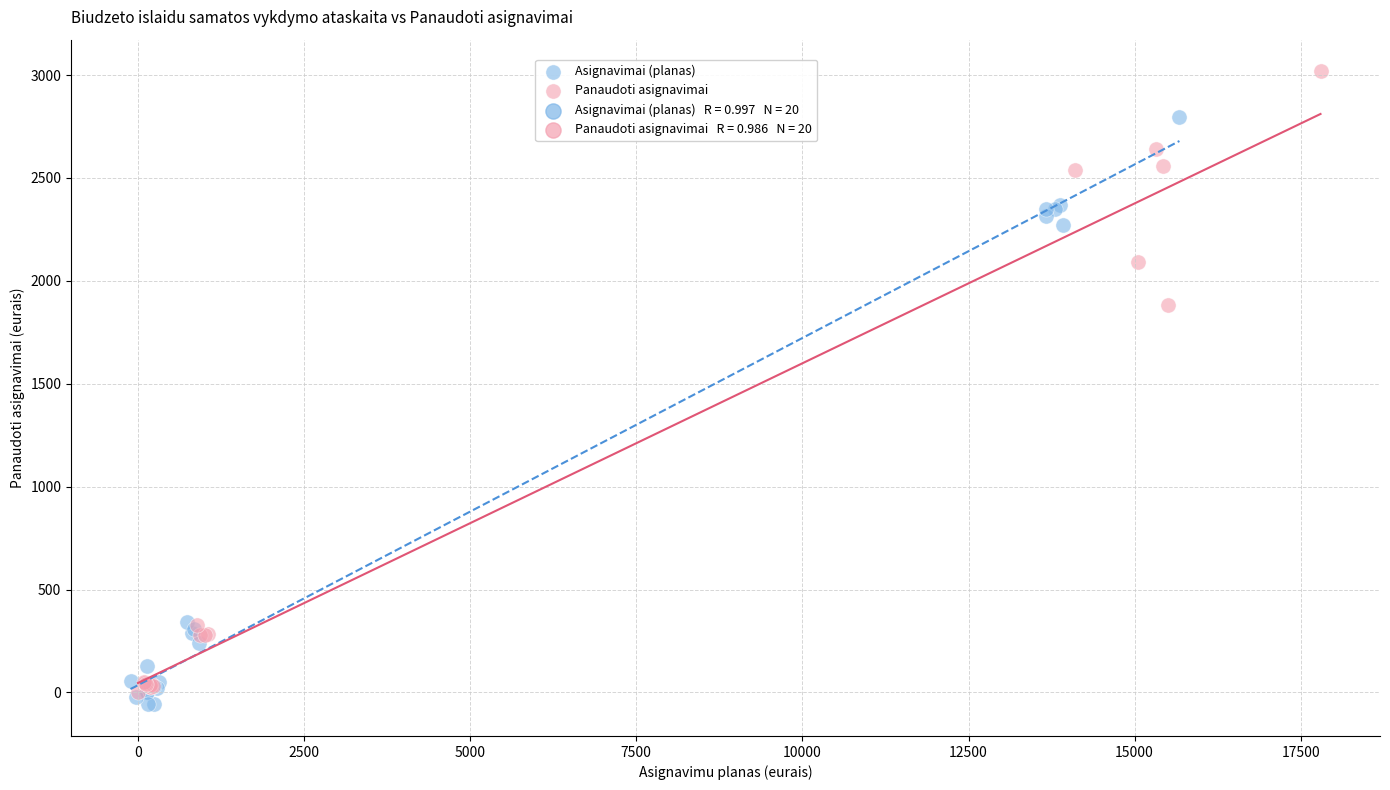

Which series has the largest Y range (max minus min)?

Panaudoti asignavimai